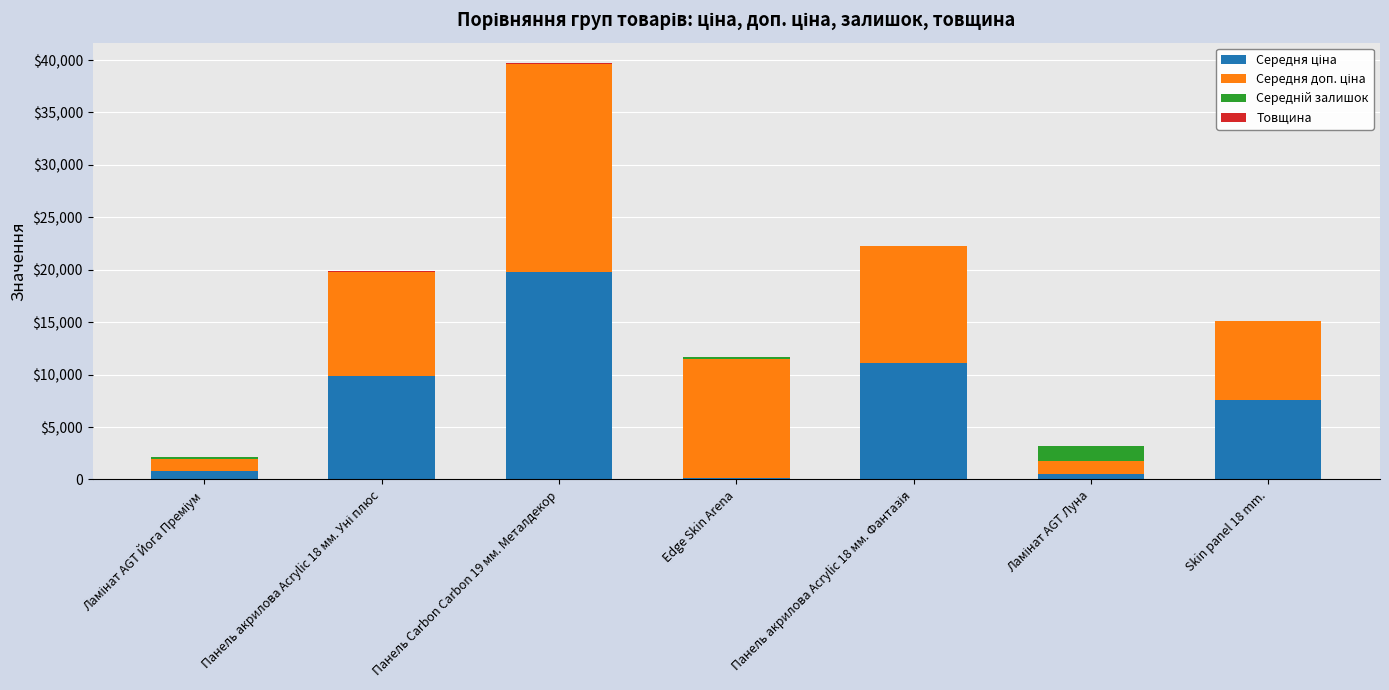

Does the chart contain stacked bars?

Yes